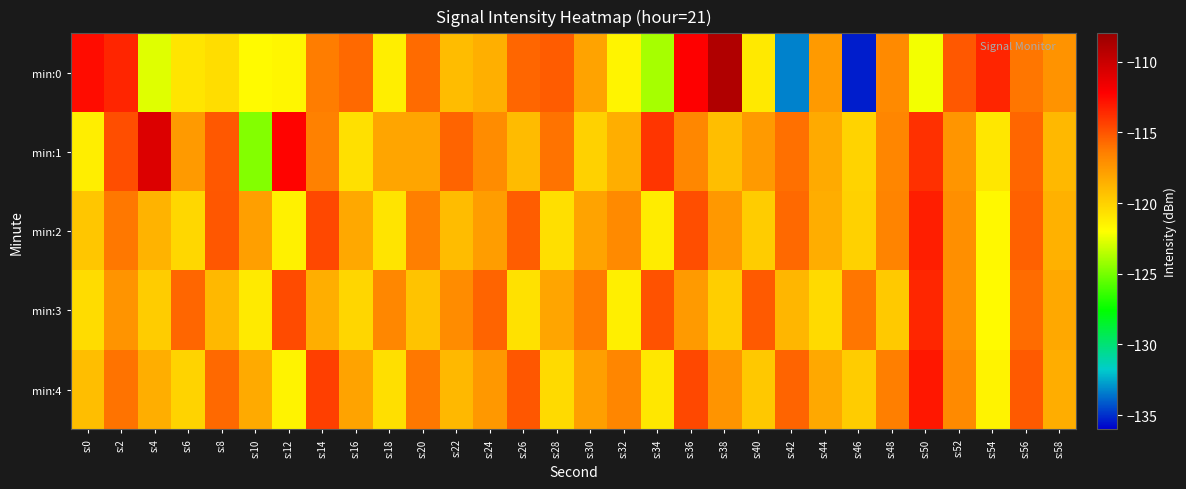

Rank the series by their maximum value, from lowest to highest.

min:3, min:2, min:4, min:1, min:0